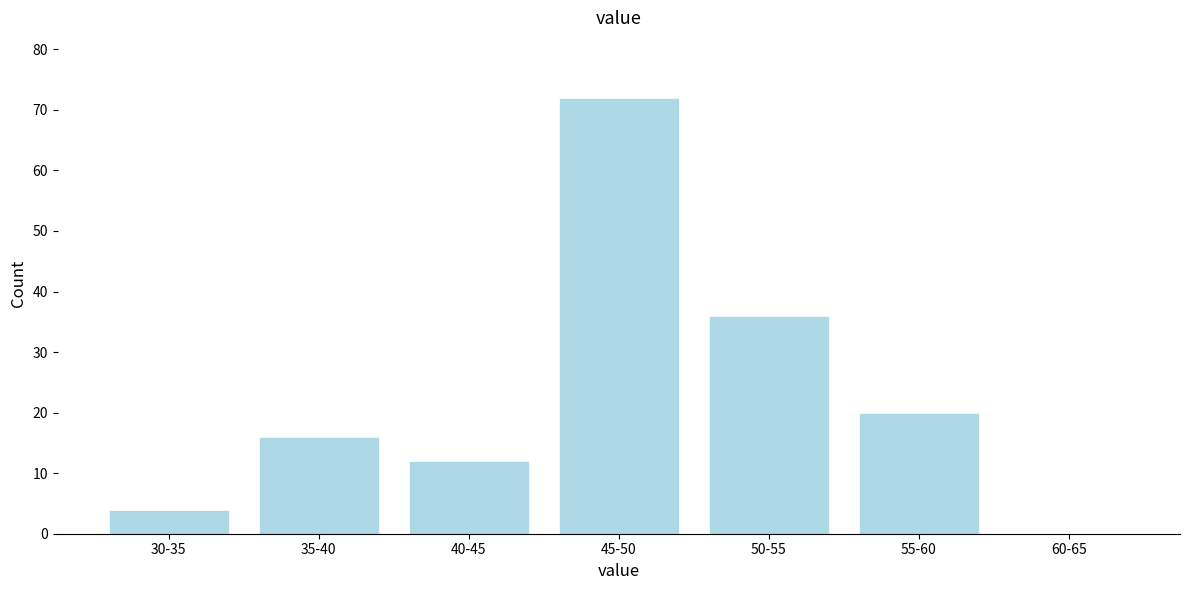

Reading left to right, transcribe all the data shown in this chart.

30-35=4	35-40=16	40-45=12	45-50=72	50-55=36	55-60=20	60-65=0